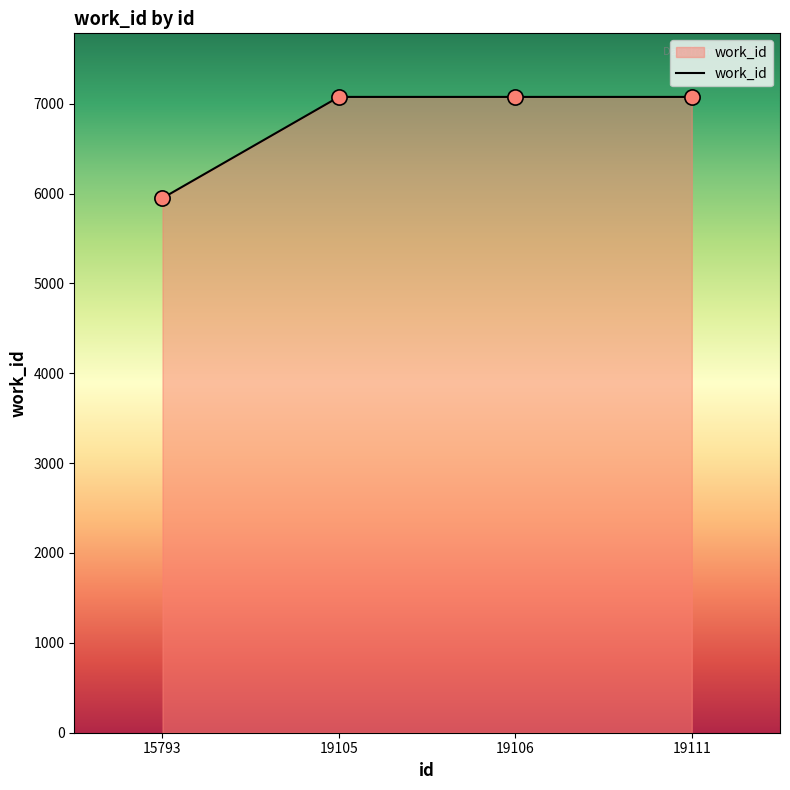

What is the change in value from 15793 to 19111?

+1126